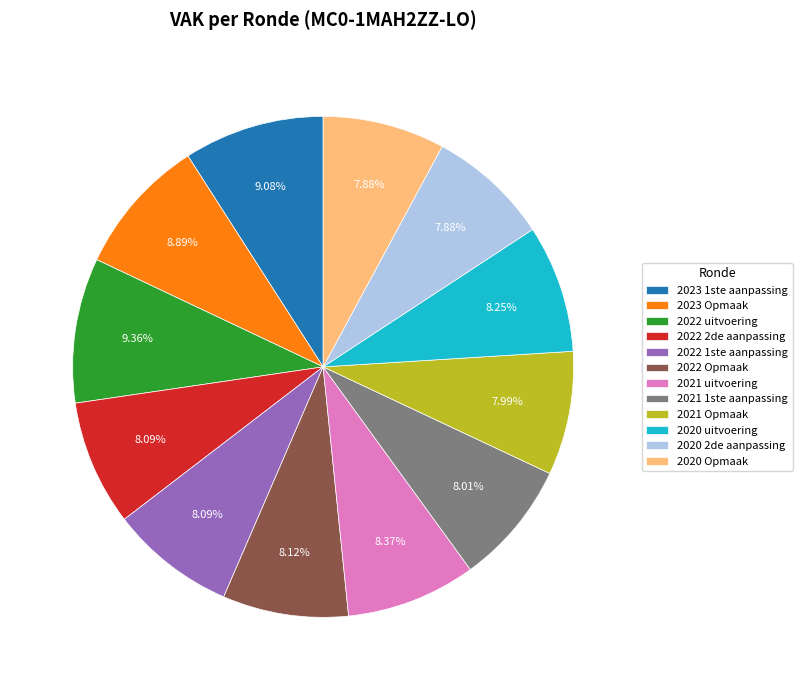

The 2022 Opmaak slice represents 8% of the pie. True or false?

True